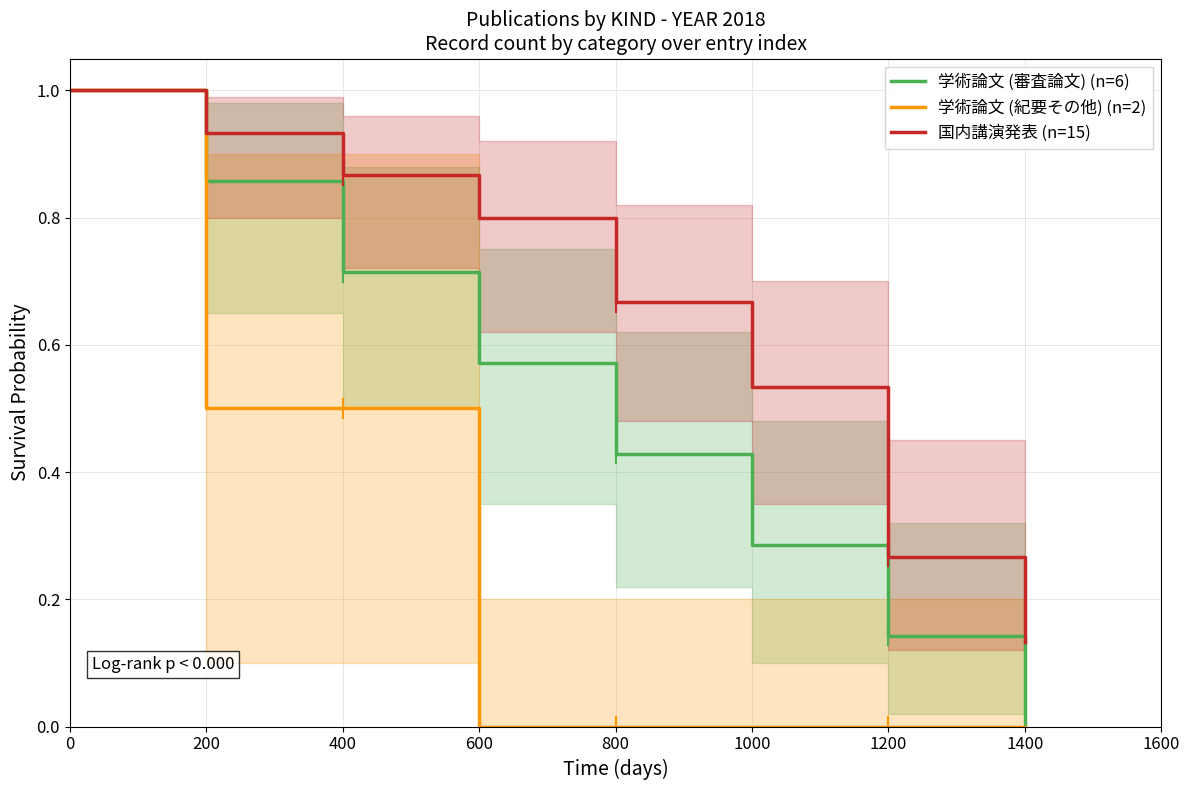

Between 800 and 1200, which is larger?

800